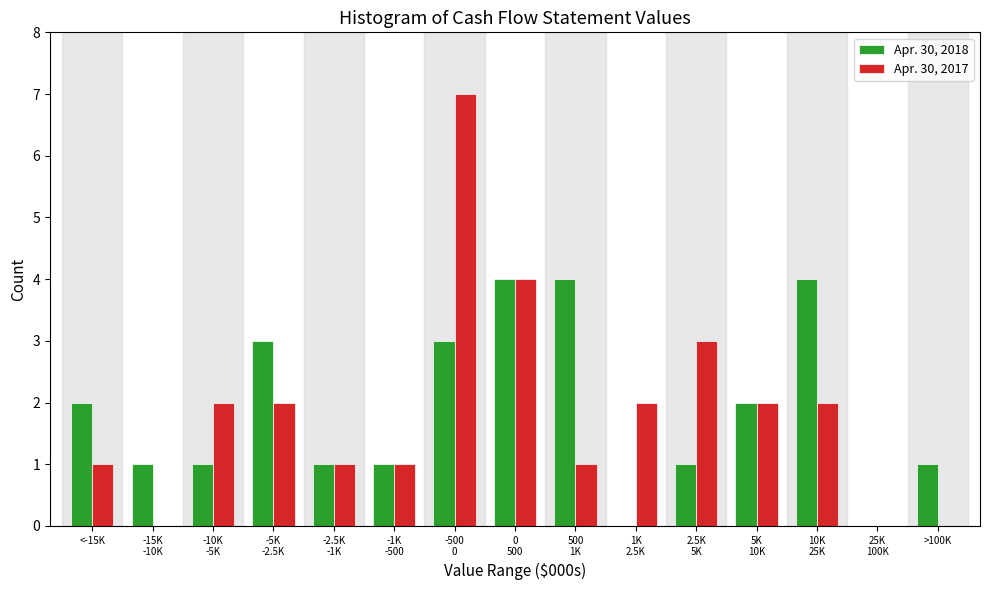

What is the sum of all Apr. 30, 2018 values?

28